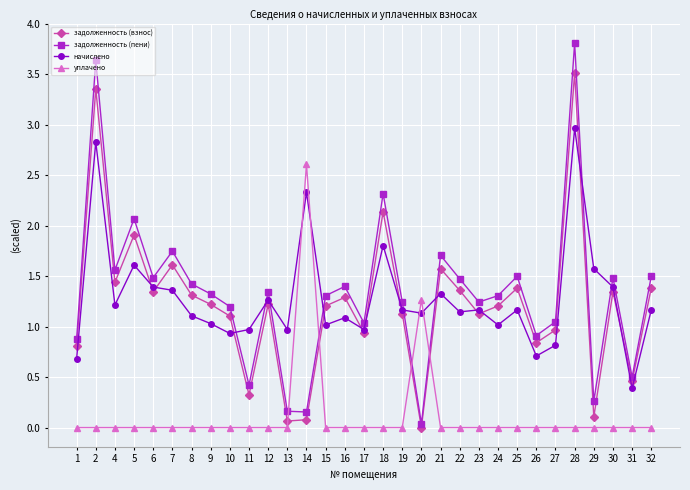

At which label does задолженность (взнос) first exceed 1?

2